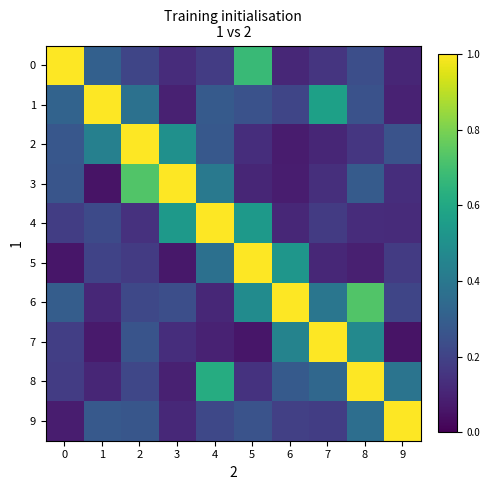

Reading right to left, what are all the values shown in this chart?

0: 9=0.1	8=0.2	7=0.2	6=0.1	5=0.7	4=0.2	3=0.1	2=0.2	1=0.3	0=1.0
1: 9=0.1	8=0.3	7=0.6	6=0.2	5=0.3	4=0.3	3=0.1	2=0.4	1=1.0	0=0.3
2: 9=0.3	8=0.2	7=0.1	6=0.1	5=0.1	4=0.3	3=0.5	2=1.0	1=0.4	0=0.3
3: 9=0.1	8=0.3	7=0.1	6=0.1	5=0.1	4=0.4	3=1.0	2=0.7	1=0.1	0=0.3
4: 9=0.1	8=0.1	7=0.2	6=0.1	5=0.5	4=1.0	3=0.5	2=0.1	1=0.2	0=0.2
5: 9=0.2	8=0.1	7=0.1	6=0.5	5=1.0	4=0.4	3=0.1	2=0.2	1=0.2	0=0.1
6: 9=0.2	8=0.7	7=0.4	6=1.0	5=0.5	4=0.1	3=0.2	2=0.2	1=0.1	0=0.3
7: 9=0.1	8=0.5	7=1.0	6=0.4	5=0.1	4=0.1	3=0.1	2=0.3	1=0.1	0=0.2
8: 9=0.4	8=1.0	7=0.3	6=0.3	5=0.1	4=0.6	3=0.1	2=0.2	1=0.1	0=0.2
9: 9=1.0	8=0.4	7=0.2	6=0.2	5=0.3	4=0.2	3=0.1	2=0.3	1=0.3	0=0.1